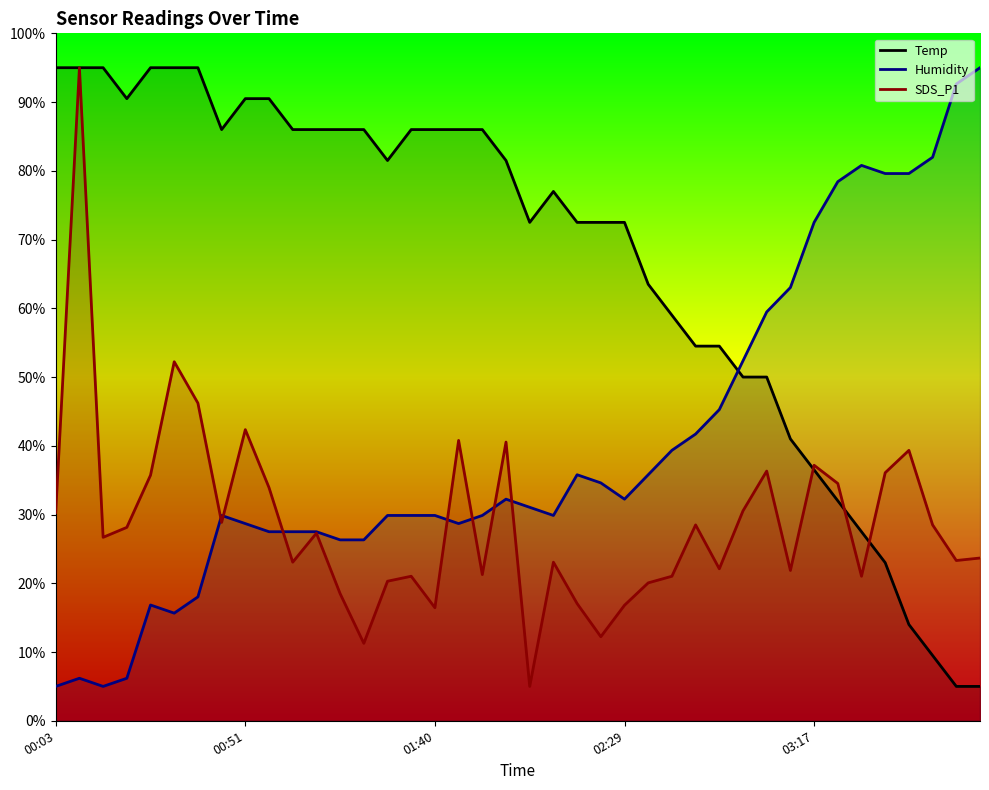

List the series in order of their overall mean, highest first.

Temp, Humidity, SDS_P1